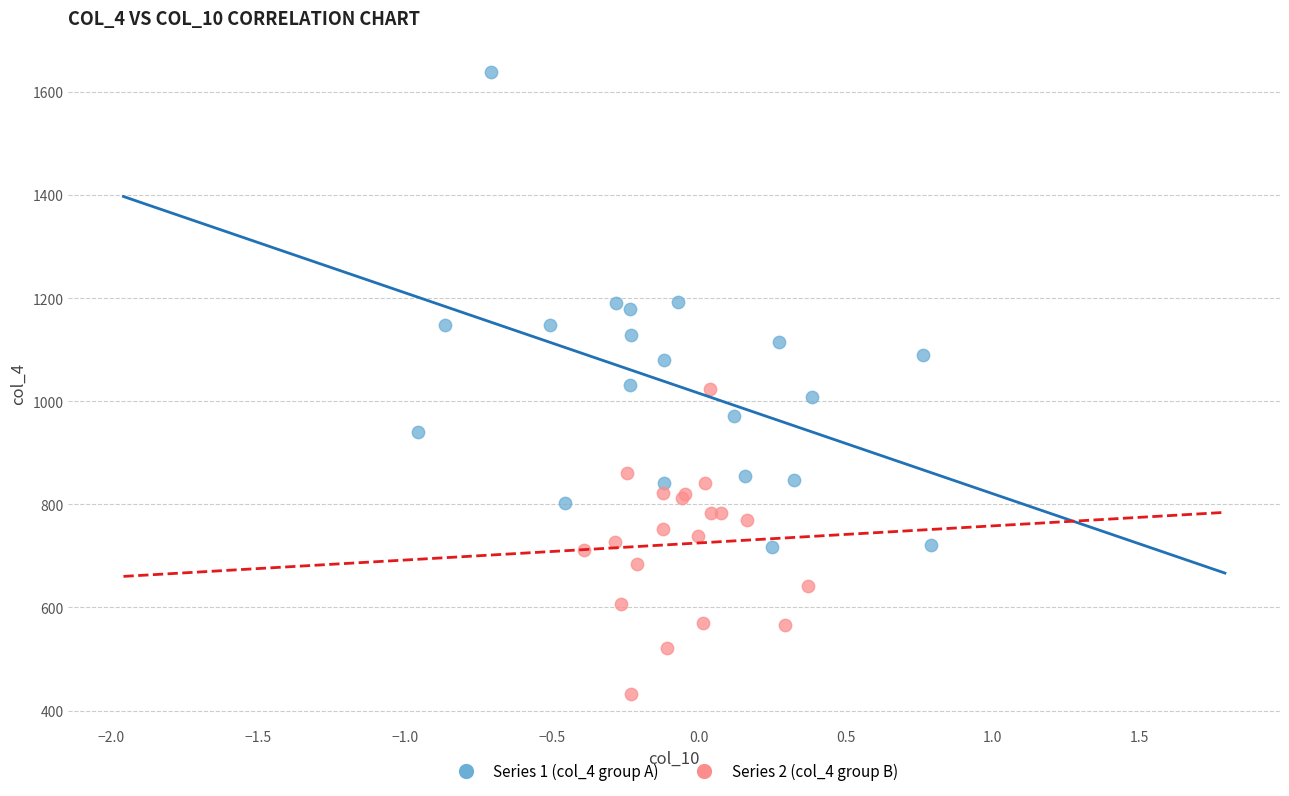

Which series has the widest spread of Y values?

Series 1 (col_4 group A)